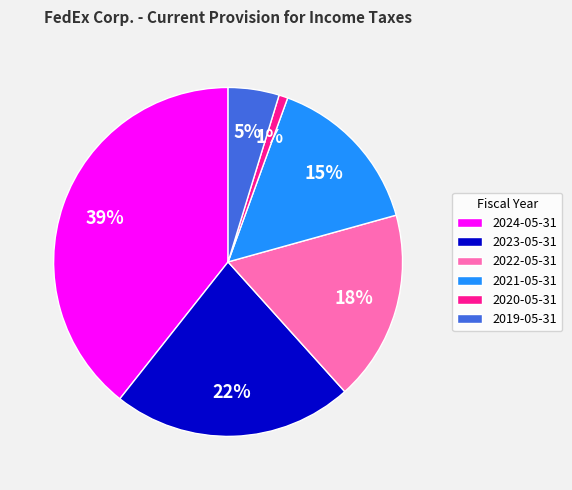

Is there a majority slice in this chart?

No